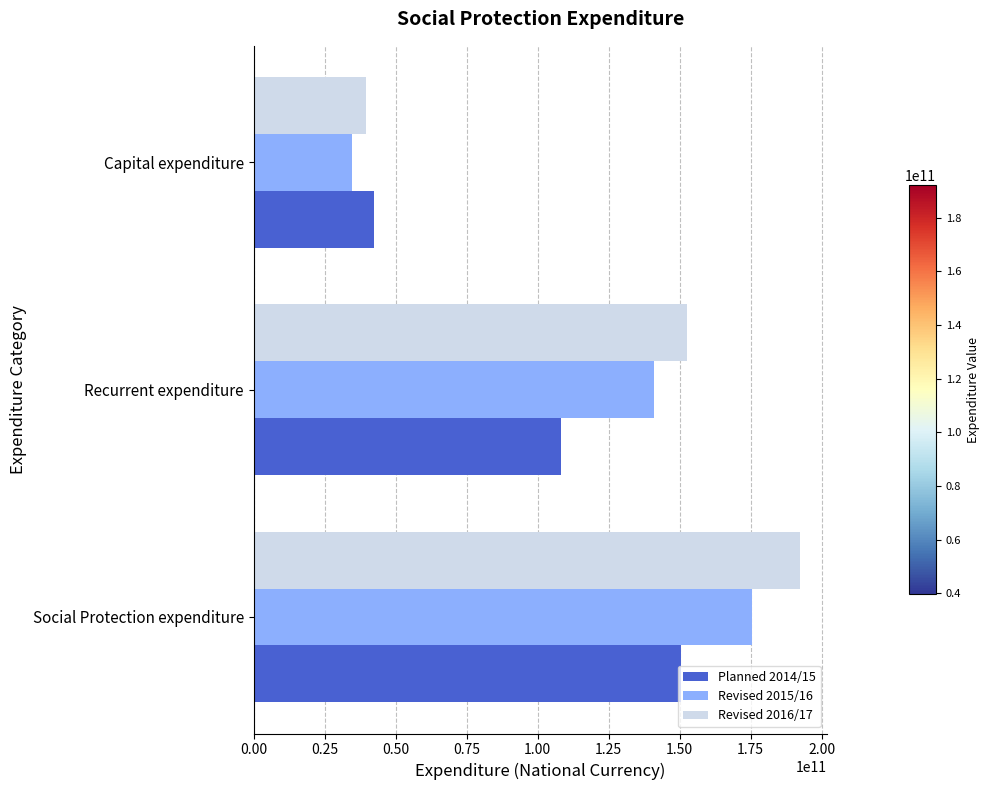

What is the difference between the Revised 2015/16 values at Social Protection expenditure and Recurrent expenditure?

34596737000